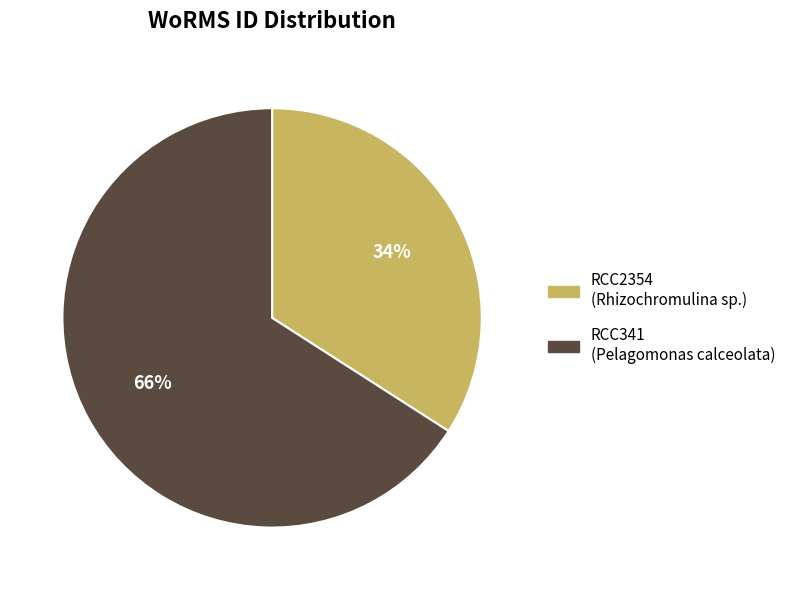

Count the number of slices in the pie.

2